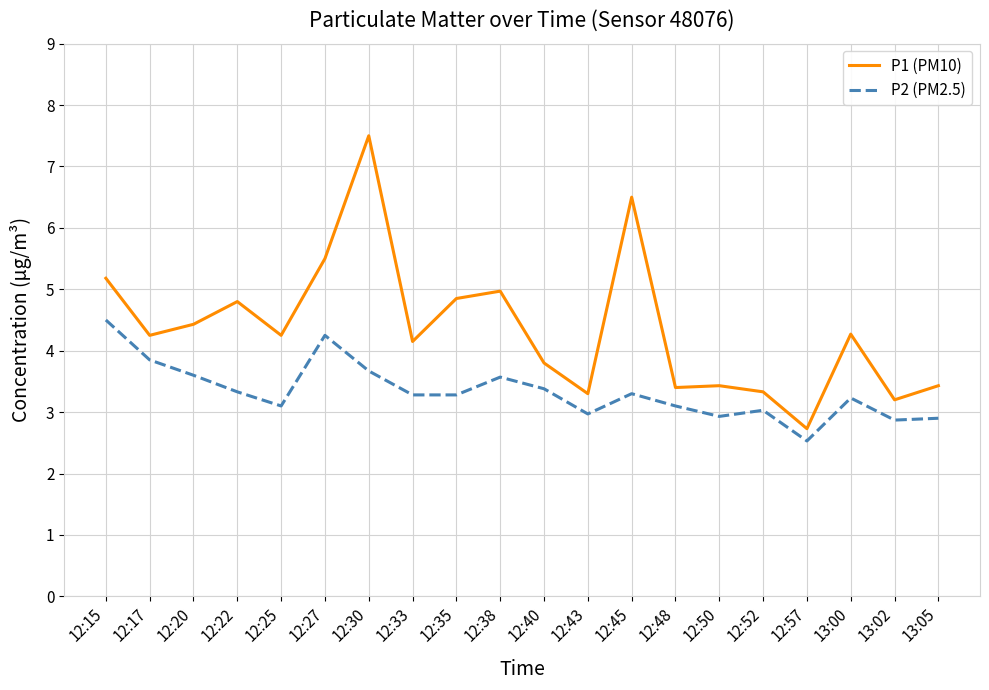

Is this an area chart (filled region under the line)?

No